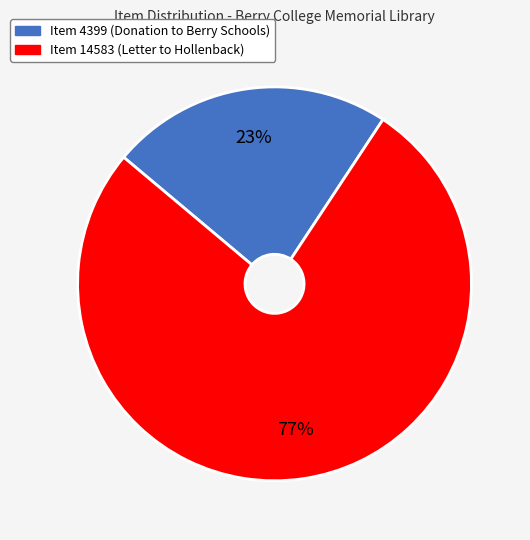

Is it true that Item 14583 (Letter to Hollenback) is 63% of the pie?

False